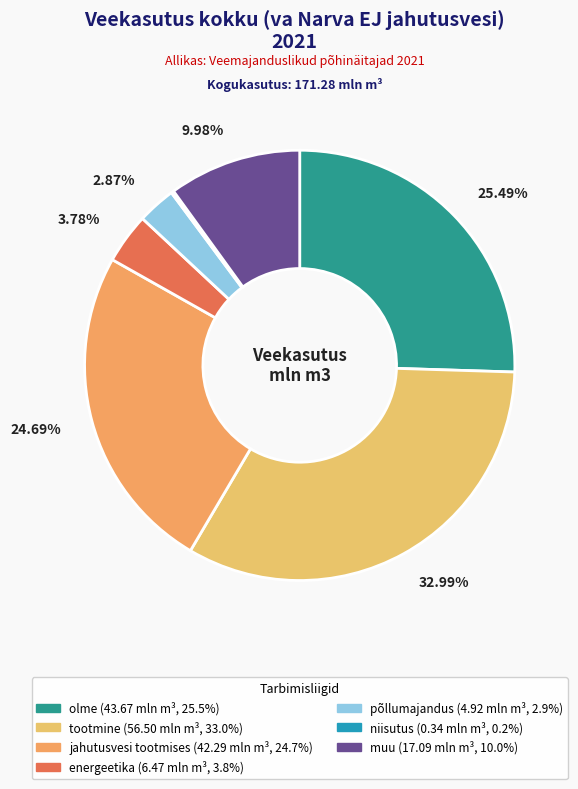

What is the total percentage of muu and jahutusvesi tootmises?

34.7%